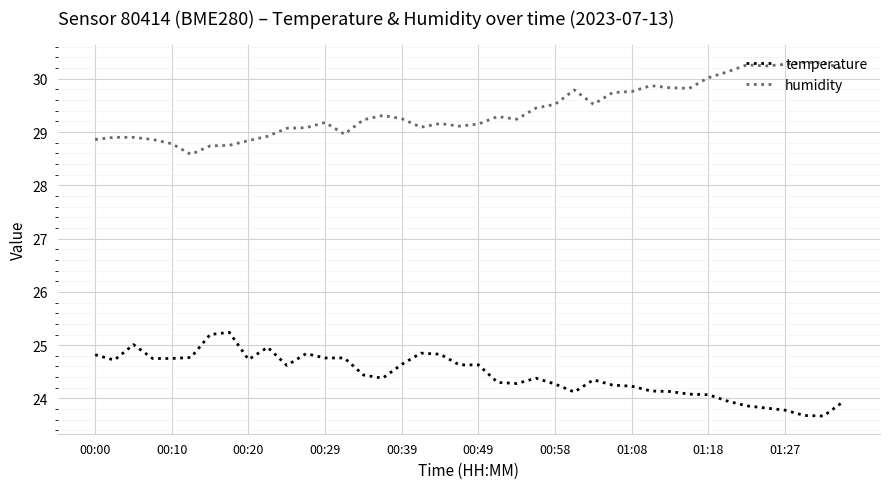

In humidity, how many points are lower than both neighbors (excluding endpoints)?

8